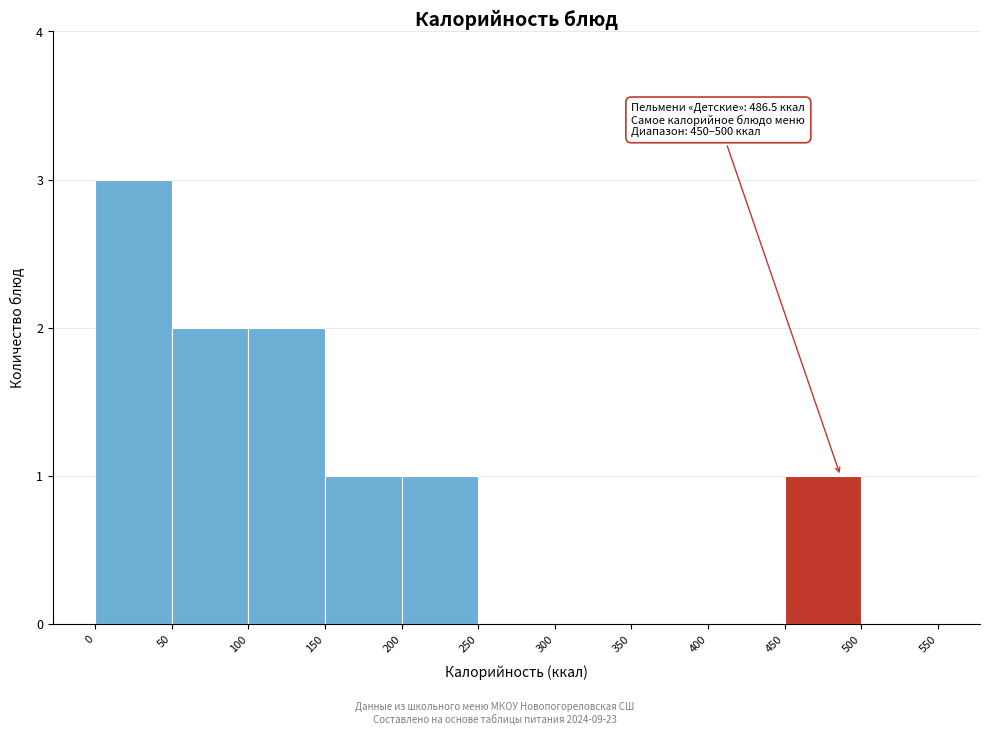

Which range on the x-axis has the tallest bar?

0 to 50